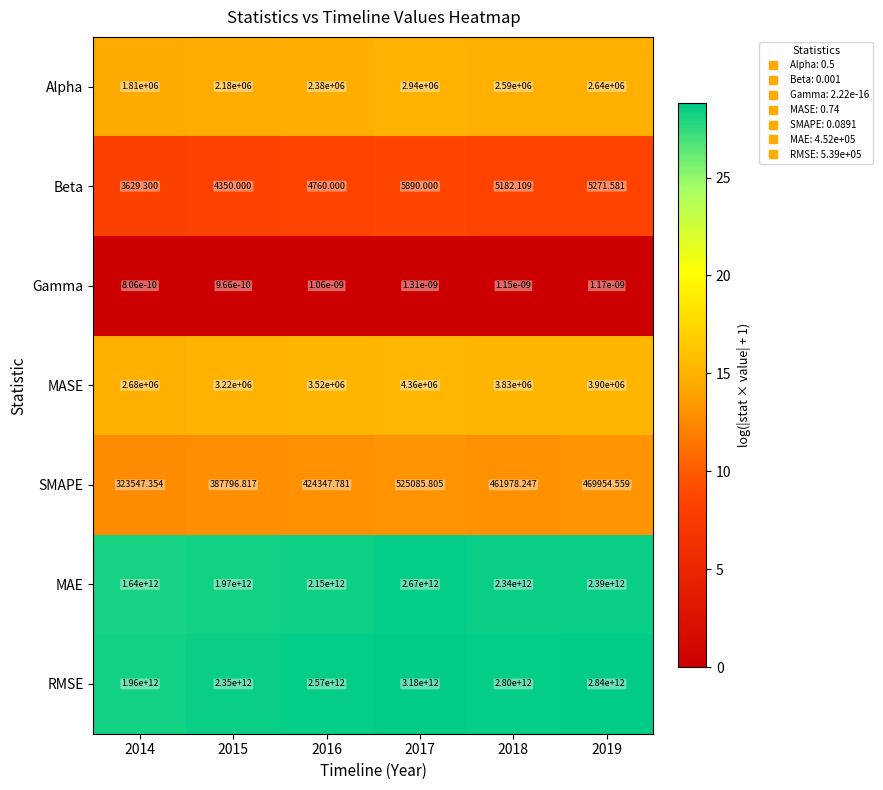

Is the value of Gamma at 2019 greater than the value of MAE at 2014?

No